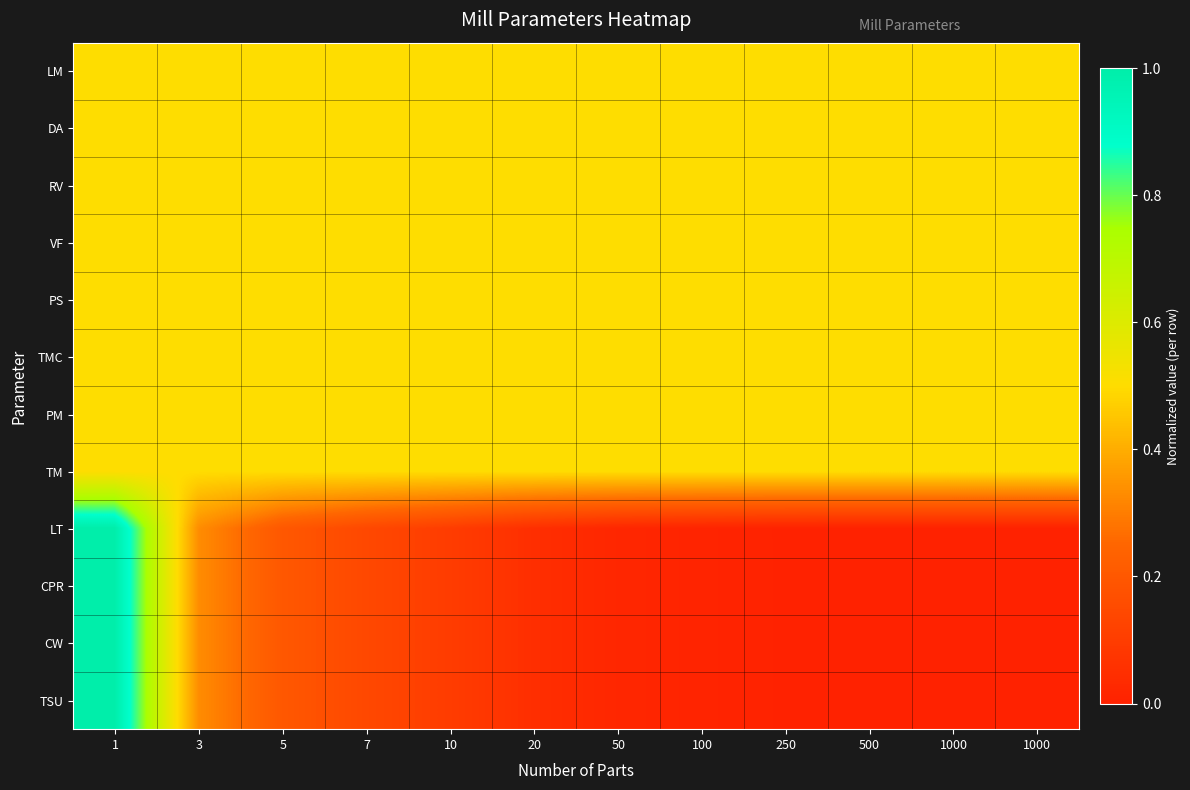

Reading left to right, what are all the values shown in this chart?

LM: 1=0.5	3=0.5	5=0.5	7=0.5	10=0.5	20=0.5	50=0.5	100=0.5	250=0.5	500=0.5	1000=0.5	1000=0.5
DA: 1=0.5	3=0.5	5=0.5	7=0.5	10=0.5	20=0.5	50=0.5	100=0.5	250=0.5	500=0.5	1000=0.5	1000=0.5
RV: 1=0.5	3=0.5	5=0.5	7=0.5	10=0.5	20=0.5	50=0.5	100=0.5	250=0.5	500=0.5	1000=0.5	1000=0.5
VF: 1=0.5	3=0.5	5=0.5	7=0.5	10=0.5	20=0.5	50=0.5	100=0.5	250=0.5	500=0.5	1000=0.5	1000=0.5
PS: 1=0.5	3=0.5	5=0.5	7=0.5	10=0.5	20=0.5	50=0.5	100=0.5	250=0.5	500=0.5	1000=0.5	1000=0.5
TMC: 1=0.5	3=0.5	5=0.5	7=0.5	10=0.5	20=0.5	50=0.5	100=0.5	250=0.5	500=0.5	1000=0.5	1000=0.5
PM: 1=0.5	3=0.5	5=0.5	7=0.5	10=0.5	20=0.5	50=0.5	100=0.5	250=0.5	500=0.5	1000=0.5	1000=0.5
TM: 1=0.5	3=0.5	5=0.5	7=0.5	10=0.5	20=0.5	50=0.5	100=0.5	250=0.5	500=0.5	1000=0.5	1000=0.5
LT: 1=1.0	3=0.3	5=0.2	7=0.1	10=0.1	20=0.0	50=0.0	100=0.0	250=0.0	500=0.0	1000=0.0	1000=0.0
CPR: 1=1.0	3=0.3	5=0.2	7=0.1	10=0.1	20=0.0	50=0.0	100=0.0	250=0.0	500=0.0	1000=0.0	1000=0.0
CW: 1=1.0	3=0.3	5=0.2	7=0.1	10=0.1	20=0.0	50=0.0	100=0.0	250=0.0	500=0.0	1000=0.0	1000=0.0
TSU: 1=1.0	3=0.3	5=0.2	7=0.1	10=0.1	20=0.0	50=0.0	100=0.0	250=0.0	500=0.0	1000=0.0	1000=0.0